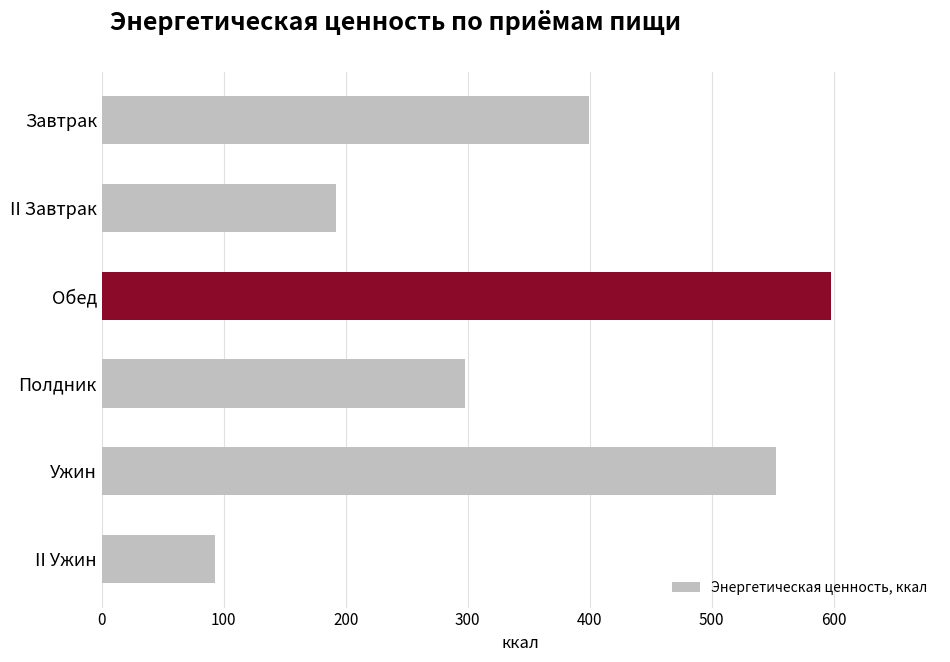

What is the smallest value displayed?

92.5